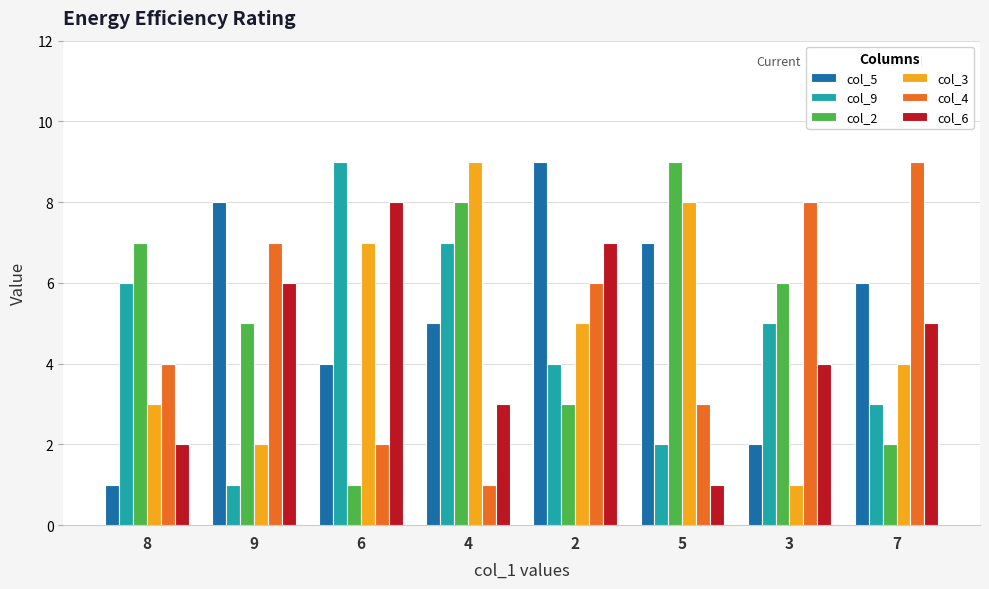

Count the number of data series in this chart.

6